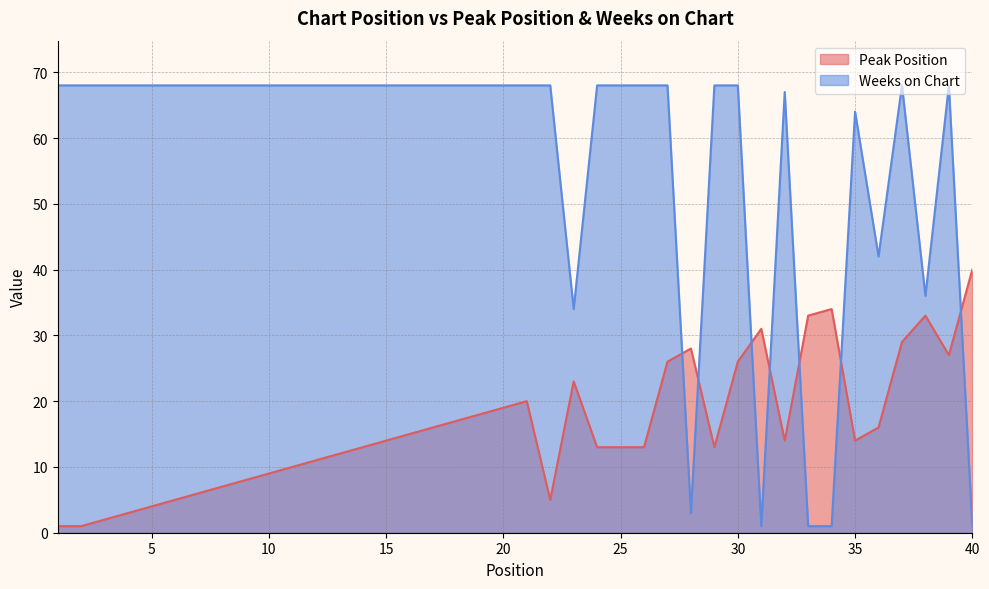

Read the Peak Position value at 34, to the nearest 5.

35